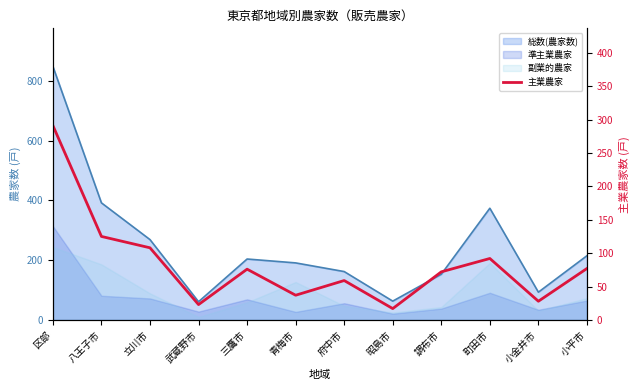

Which label corresponds to the largest value in the chart?

区部